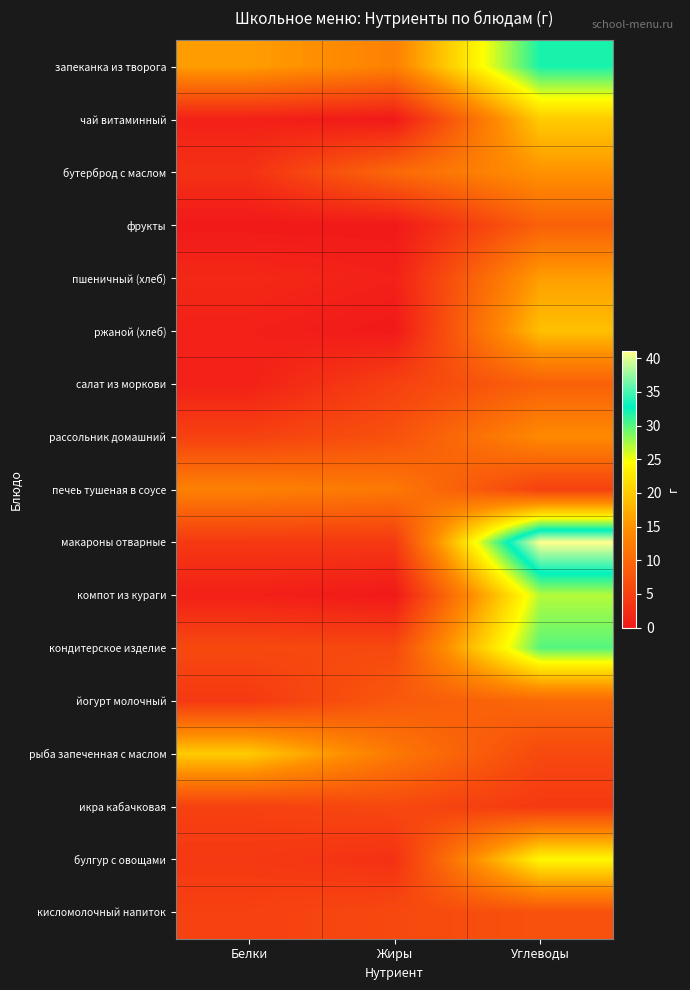

At Углеводы, list the series in order from largest to smallest.

макароны отварные, запеканка из творога, кондитерское изделие, компот из кураги, булгур с овощами, чай витаминный, ржаной (хлеб), пшеничный (хлеб), бутерброд с маслом, рассольник домашний, йогурт молочный, фрукты, салат из моркови, кисломолочный напиток, рыба запеченная с маслом, печеь тушеная в соусе, икра кабачковая